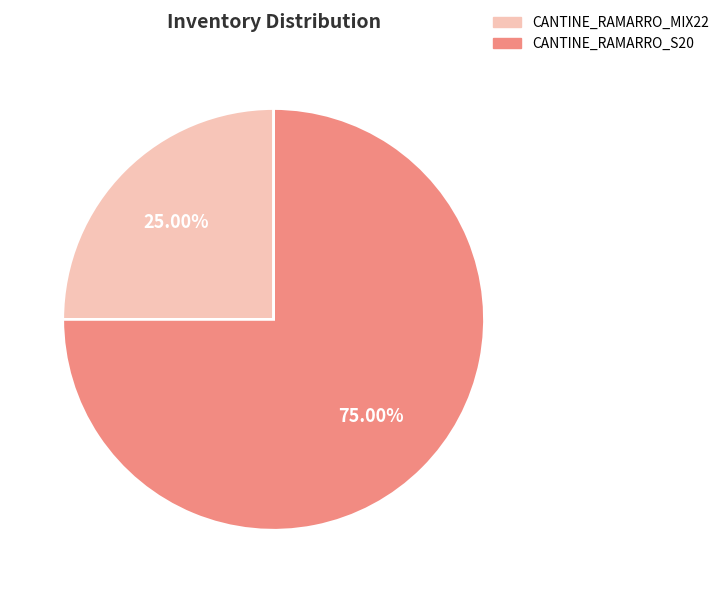

Which category has the smallest portion of the pie?

CANTINE_RAMARRO_MIX22